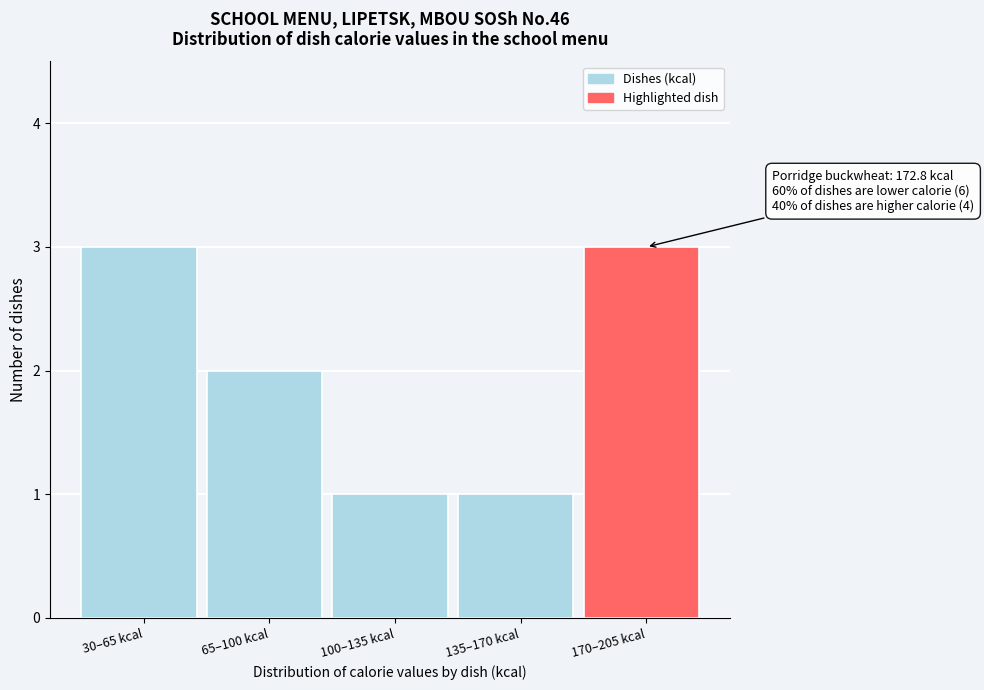

Reading right to left, transcribe all the data shown in this chart.

170–205 kcal=3	135–170 kcal=1	100–135 kcal=1	65–100 kcal=2	30–65 kcal=3